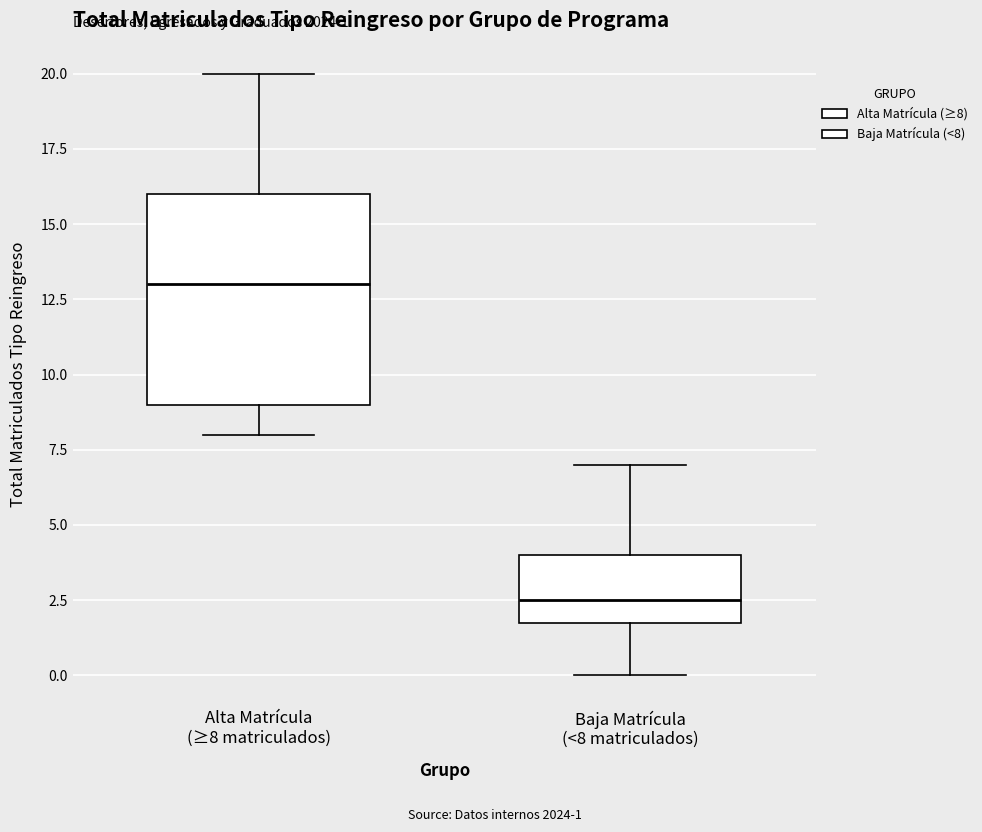

Which box has the highest median line?

Alta Matrícula (≥8 matriculados)